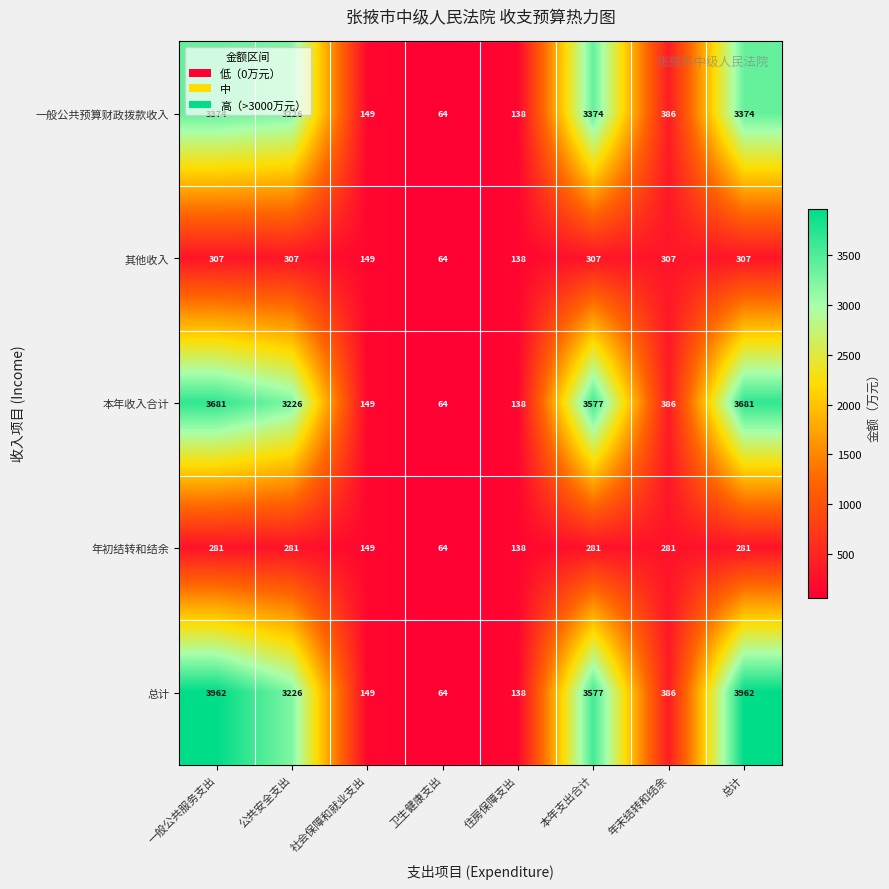

At how many categories does at least one series exceed 2199?

4